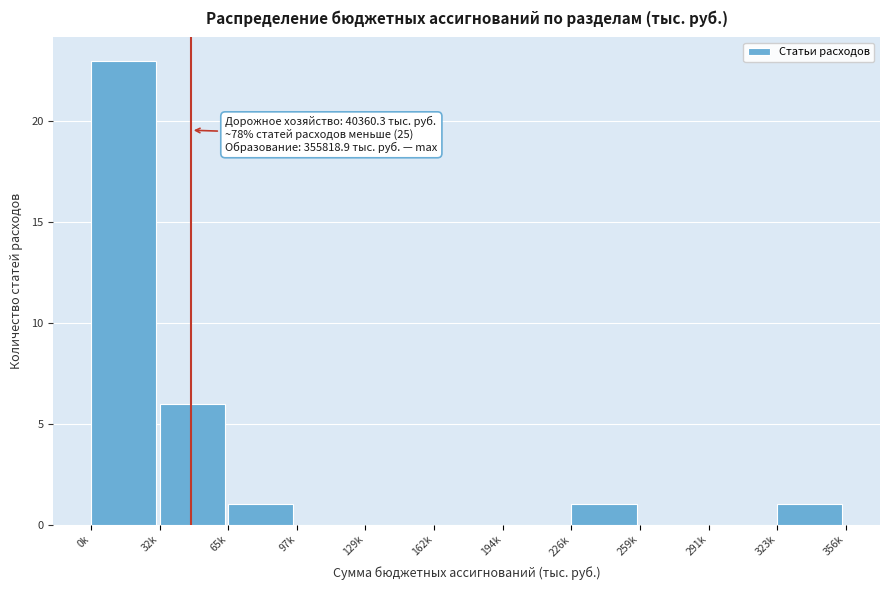

Reading left to right, list all the values displayed in this chart.

0k=23	32k=6	65k=1	97k=0	129k=0	162k=0	194k=0	226k=1	259k=0	291k=0	323k=1